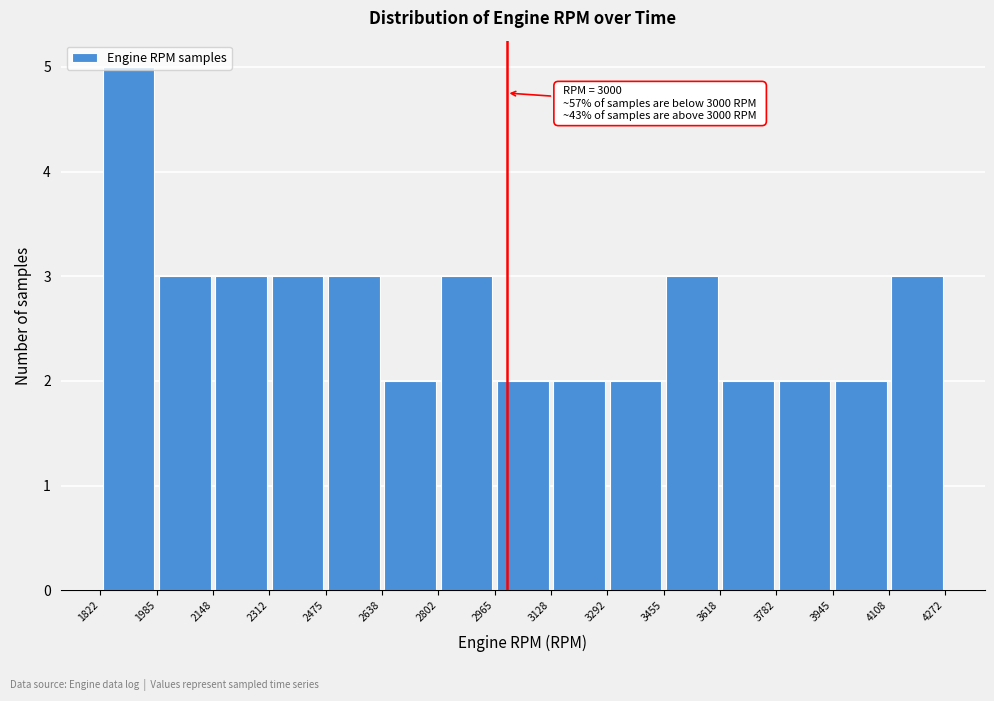

Over which range of the x-axis is the bar tallest?

1822 to 1985